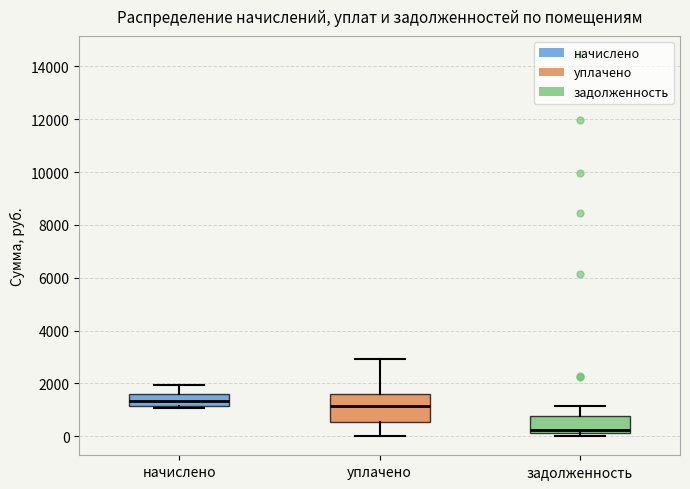

Reading left to right, read every box against the y-axis: the position of its median line, the range the box covers, and the ends of its whiskers. The values are not printed on the chart, so give them approximately, as read against the axis.

начислено: median 1400, box 1200 to 1600, whiskers 1000 to 2000
уплачено: median 1200, box 600 to 1600, whiskers 0 to 3000
задолженность: median 200 (just above the box's lower edge), box 200 to 800, whiskers 0 to 1200